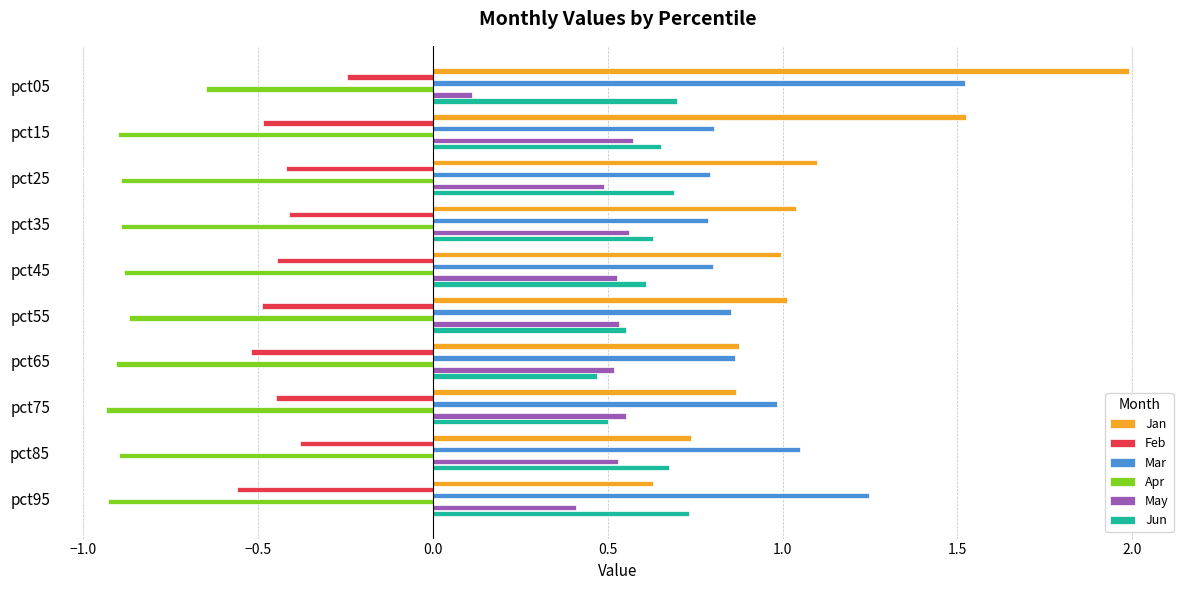

At which category is the sum across all series the highest?

pct05